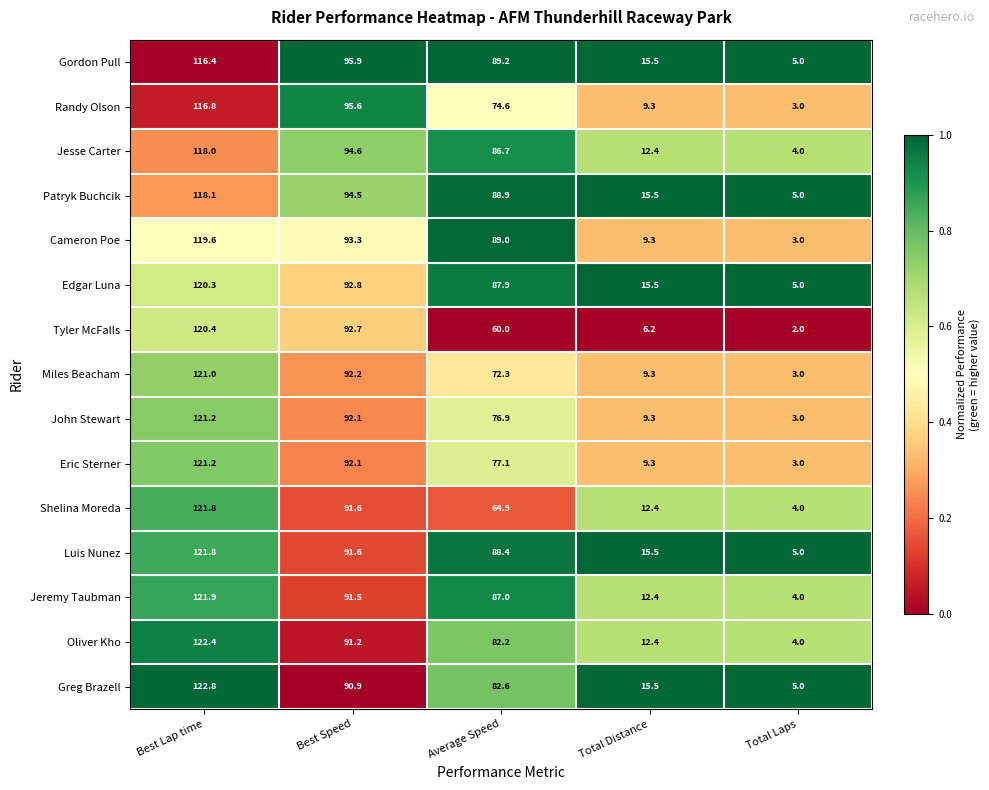

The value of Luis Nunez at Best Speed is 91.6. True or false?

True